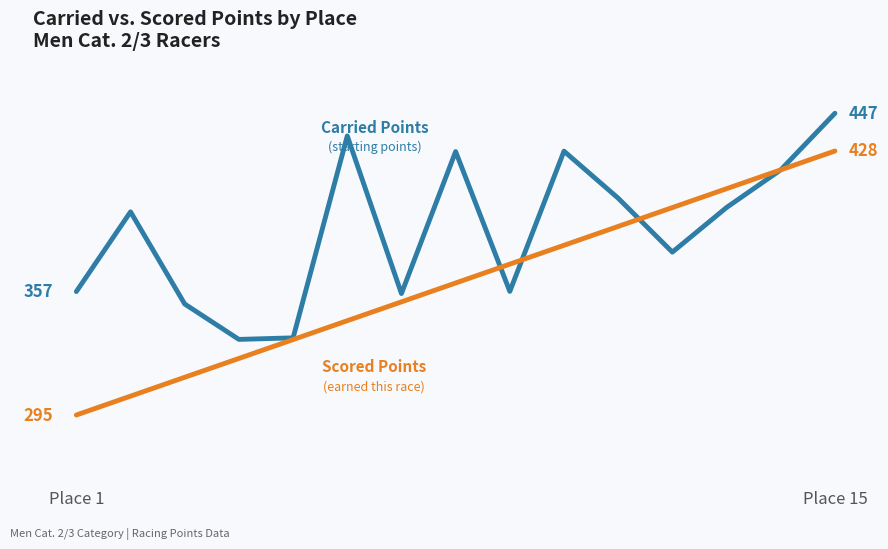

Is this an area chart (filled region under the line)?

No